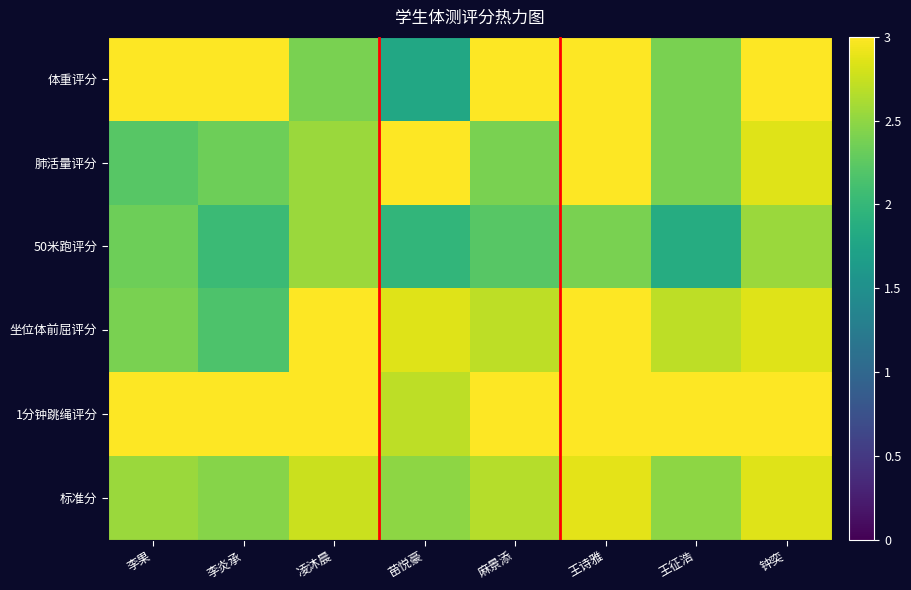

Count the number of categories in the chart.

8